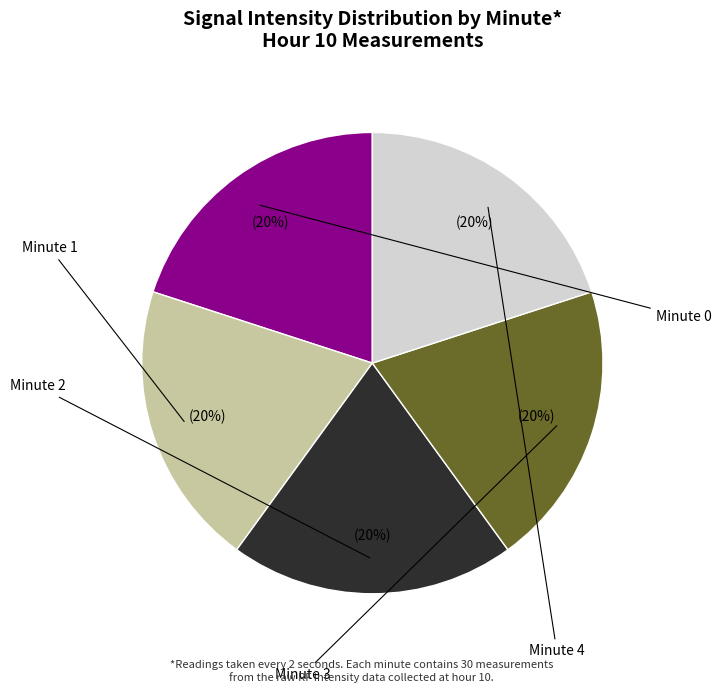

Is there any slice that represents more than half of the pie?

No